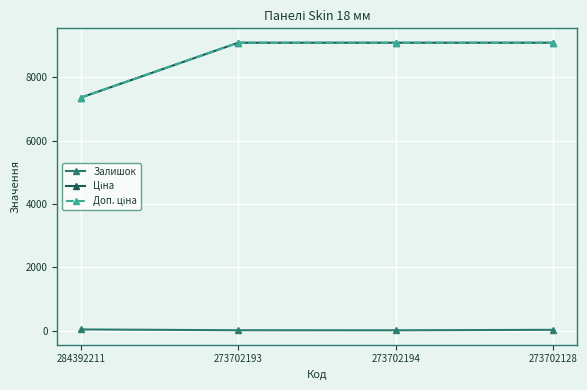

True or false: Ціна has a value of 11620.8 at 284392211.

False